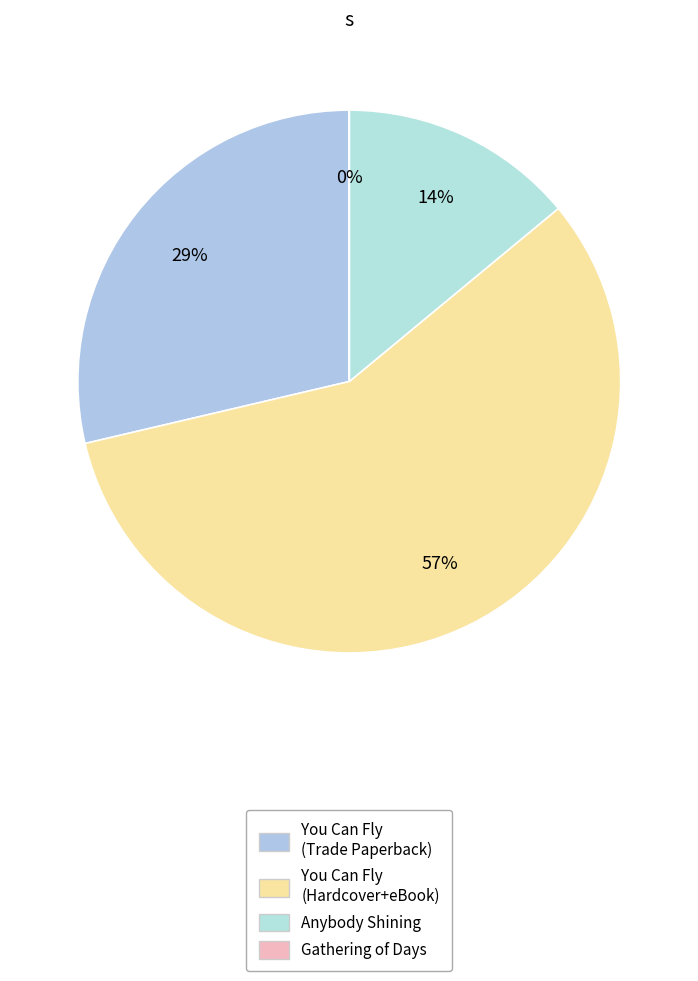

Does any single category account for the majority?

Yes